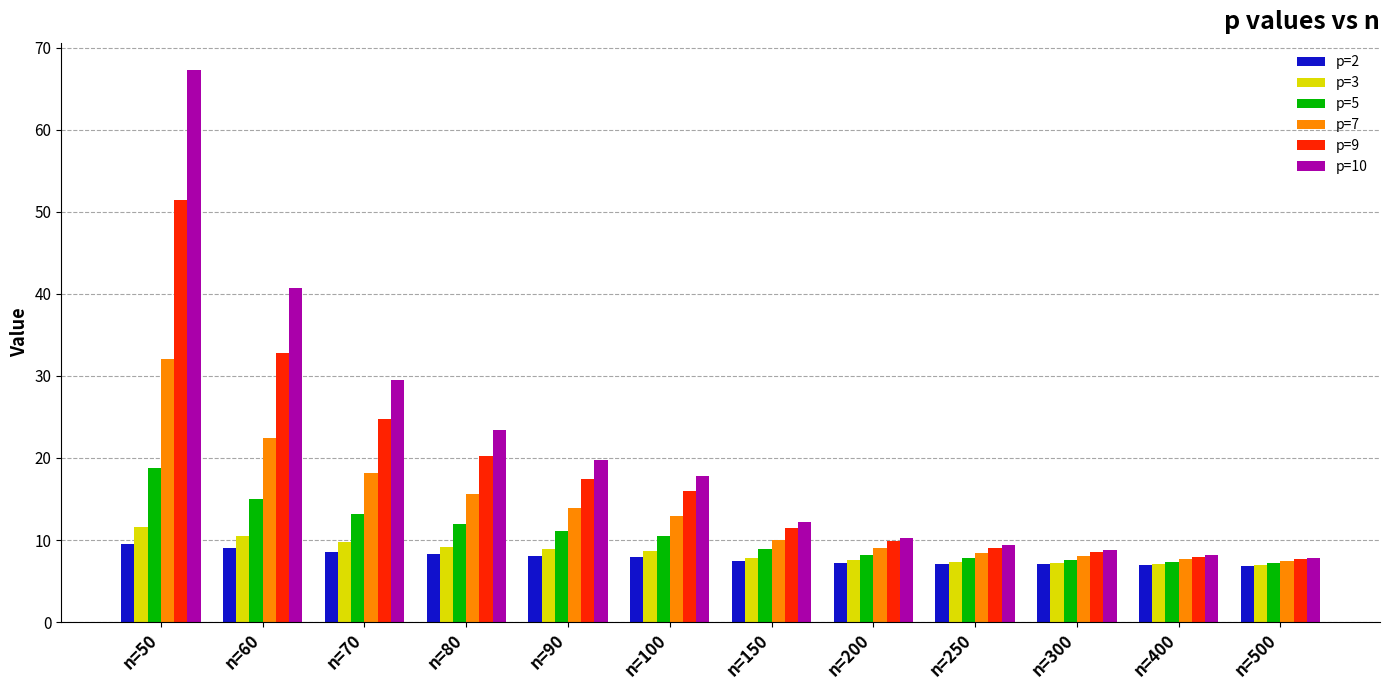

Rank the series by their maximum value, from lowest to highest.

p=2, p=3, p=5, p=7, p=9, p=10